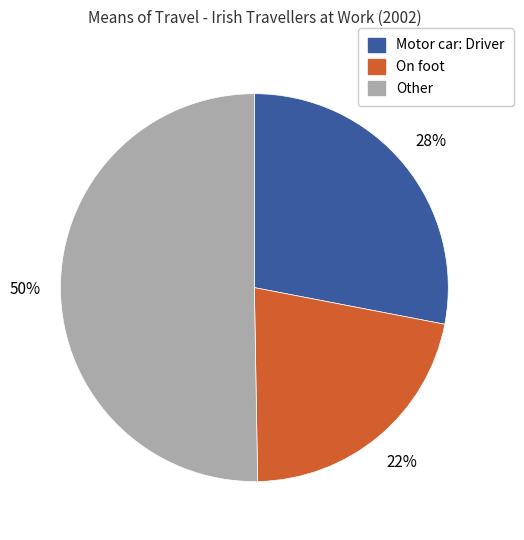

To the nearest percent, what is the average slice percentage?

33%